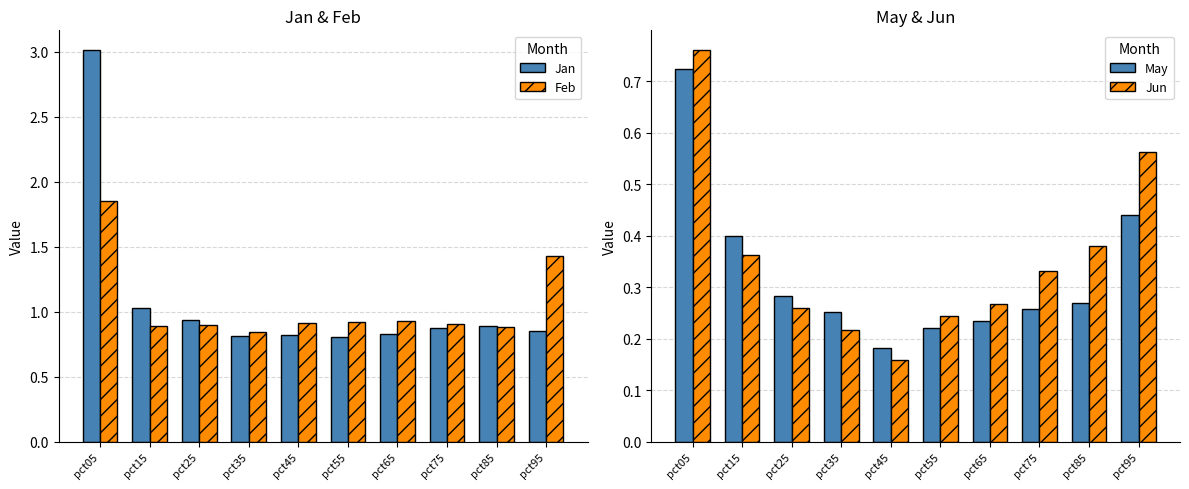

What is the sum of all Jan values?

10.8